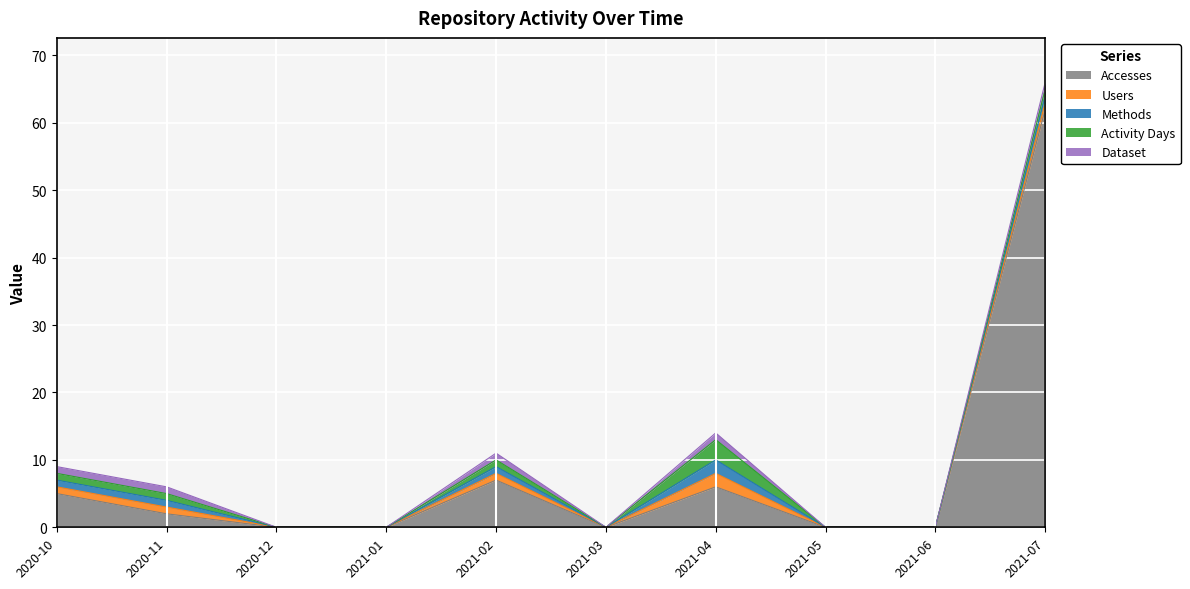

True or false: Methods and Dataset intersect in this chart.

False